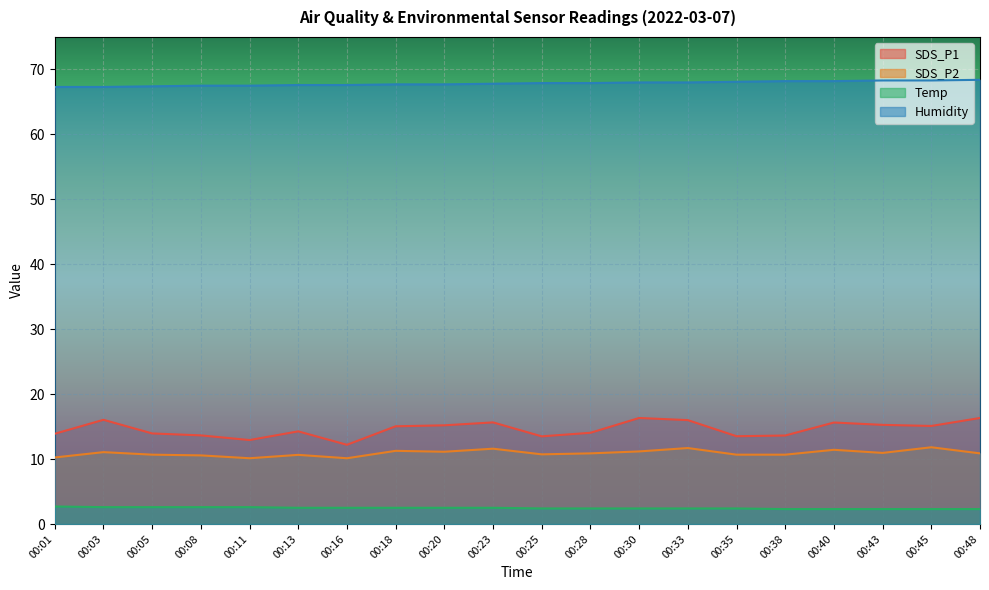

At 00:40, list the series in order from smallest to largest.

Temp, SDS_P2, SDS_P1, Humidity